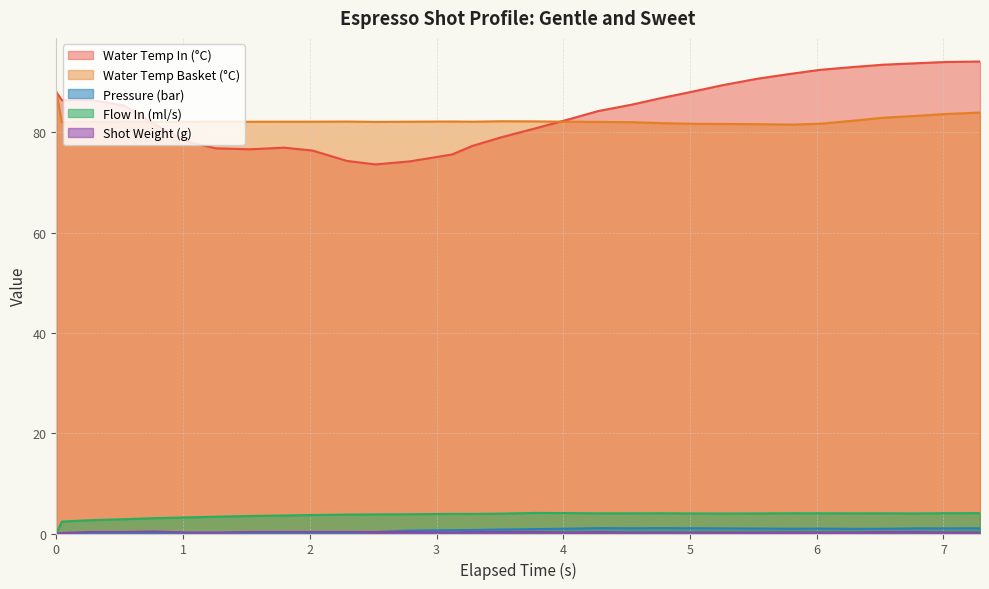

What is the sum of all flow_in values?

111.9